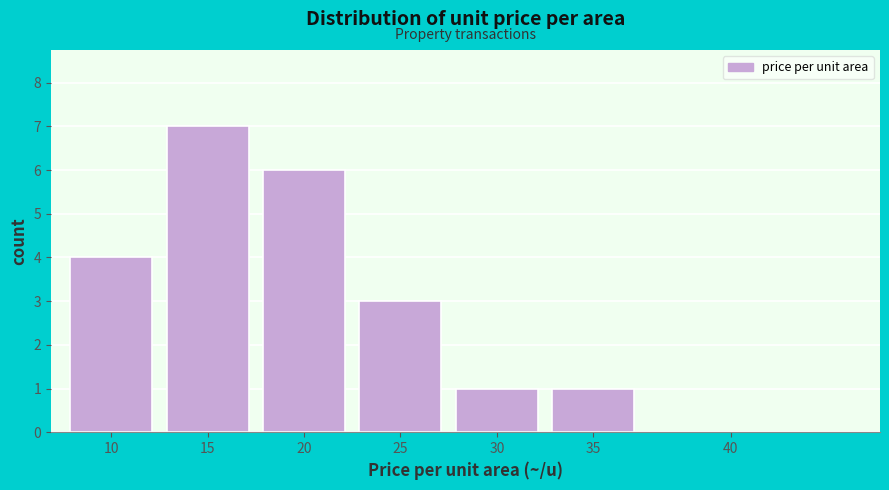

Reading left to right, list all the values displayed in this chart.

10=4	15=7	20=6	25=3	30=1	35=1	40=0